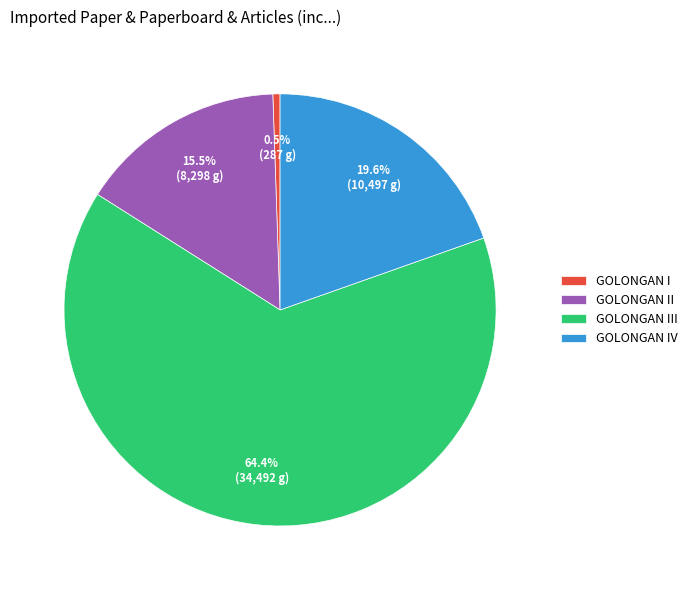

Rank the categories by value from lowest to highest.

GOLONGAN I, GOLONGAN II, GOLONGAN IV, GOLONGAN III